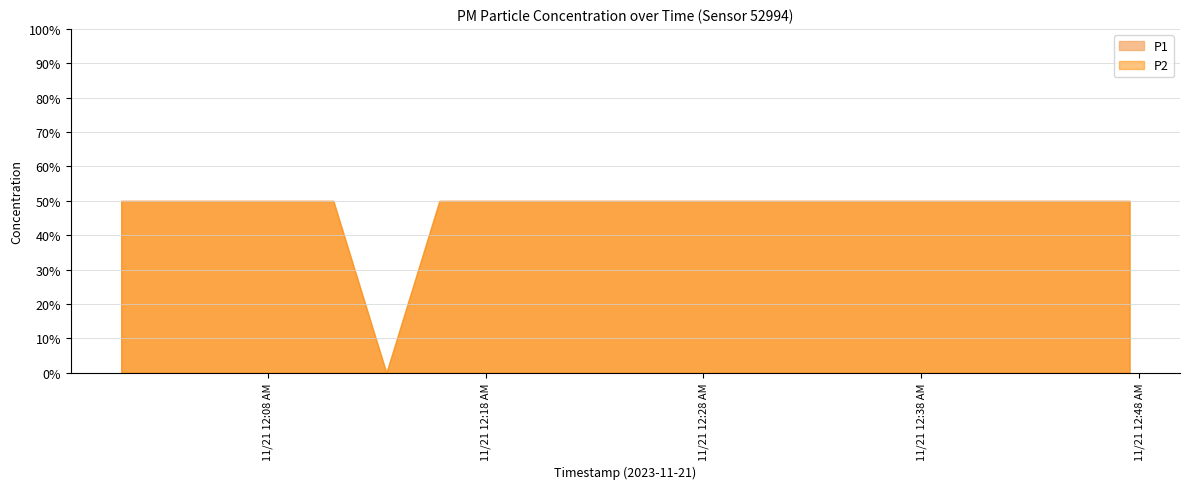

What is the sum of all P1 values?

1.9